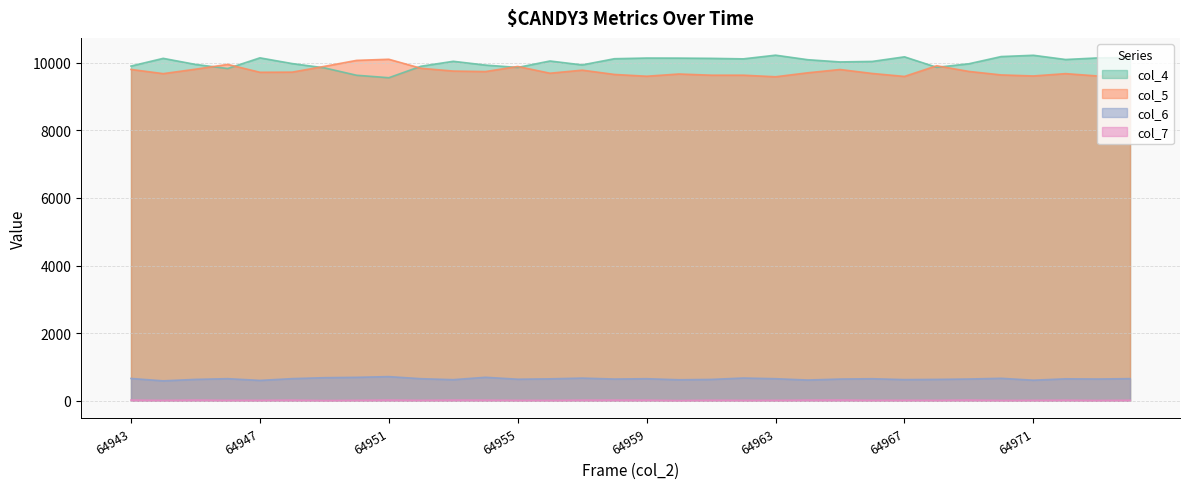

Reading right to left, what are all the values shown in this chart?

col_4: 64974=10150	64973=10140	64972=10093	64971=10218	64970=10180	64969=9967	64968=9862	64967=10172	64966=10036	64965=10021	64964=10087	64963=10221	64962=10112	64961=10127	64960=10134	64959=10136	64958=10116	64957=9933	64956=10049	64955=9858	64954=9928	64953=10040	64952=9894	64951=9554	64950=9627	64949=9846	64948=9973	64947=10142	64946=9826	64945=9948	64944=10127	64943=9899
col_5: 64974=9597	64973=9605	64972=9675	64971=9606	64970=9637	64969=9740	64968=9908	64967=9592	64966=9680	64965=9797	64964=9700	64963=9582	64962=9629	64961=9629	64960=9664	64959=9598	64958=9651	64957=9778	64956=9687	64955=9887	64954=9736	64953=9751	64952=9833	64951=10100	64950=10067	64949=9890	64948=9719	64947=9715	64946=9948	64945=9806	64944=9675	64943=9799
col_6: 64974=654	64973=643	64972=649	64971=608	64970=664	64969=643	64968=632	64967=626	64966=651	64965=642	64964=613	64963=652	64962=672	64961=631	64960=621	64959=652	64958=642	64957=670	64956=648	64955=637	64954=694	64953=624	64952=652	64951=714	64950=693	64949=682	64948=654	64947=602	64946=653	64945=632	64944=589	64943=659
col_7: 64974=16	64973=10	64972=18	64971=14	64970=11	64969=22	64968=14	64967=16	64966=14	64965=23	64964=20	64963=14	64962=13	64961=17	64960=8	64959=19	64958=20	64957=20	64956=12	64955=14	64954=19	64953=21	64952=14	64951=22	64950=14	64949=8	64948=20	64947=14	64946=14	64945=22	64944=12	64943=21